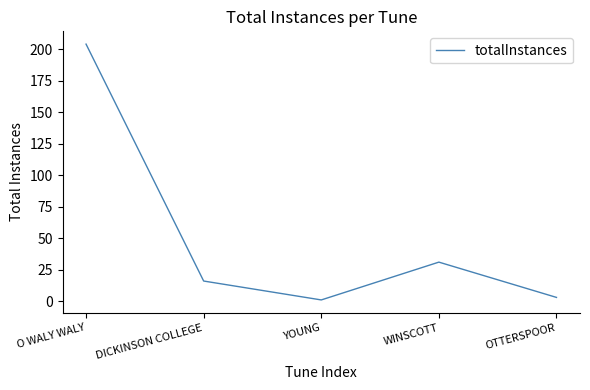

What is the change in value from O WALY WALY to YOUNG?

-203